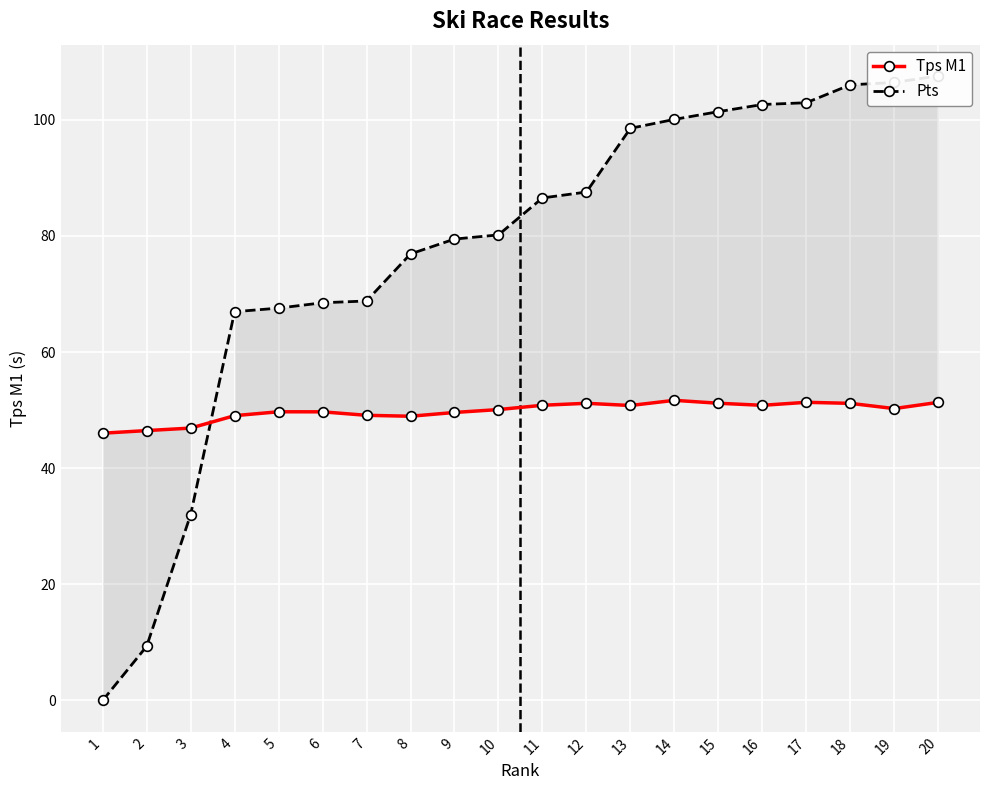

Which series changed the most between 9 and 10?

Pts